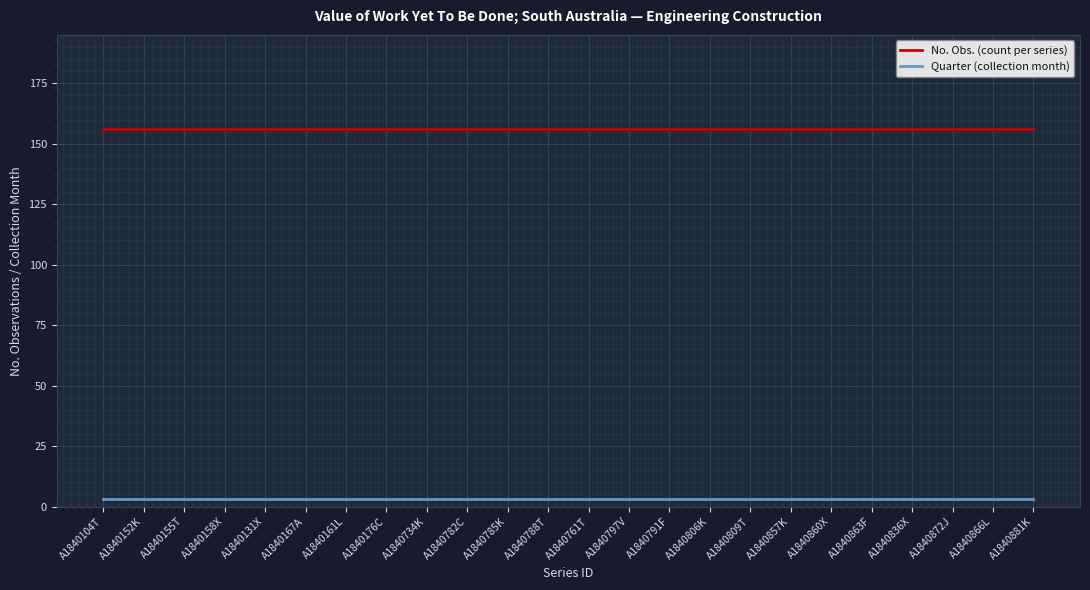

Is it true that Quarter (collection month) equals 3 at A1840155T?

True